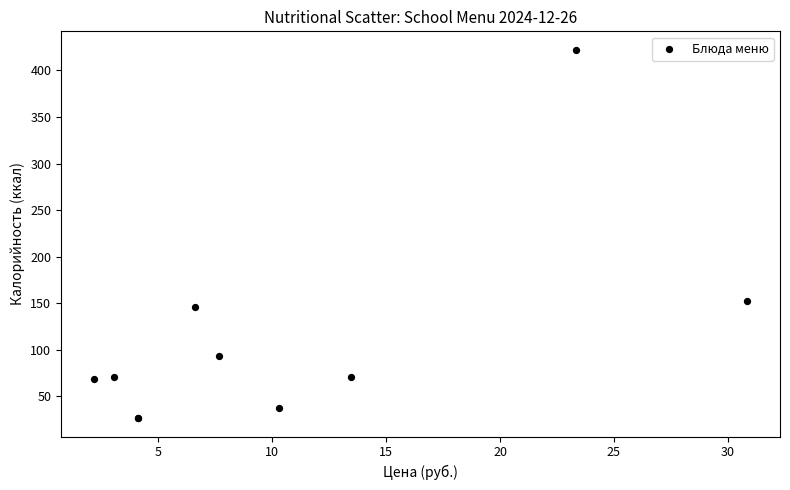

What Y value in the scatter plot is closest to 224?

152.5